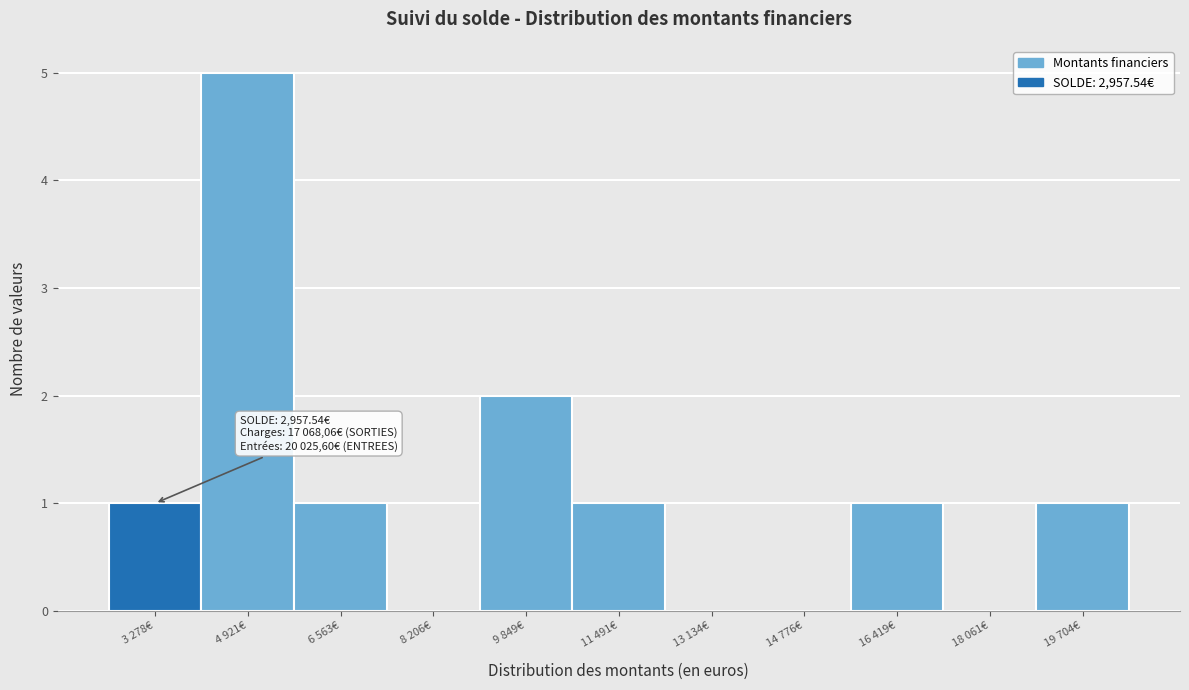

Reading left to right, list all the values displayed in this chart.

3 278€=1	4 921€=5	6 563€=1	8 206€=0	9 849€=2	11 491€=1	13 134€=0	14 776€=0	16 419€=1	18 061€=0	19 704€=1